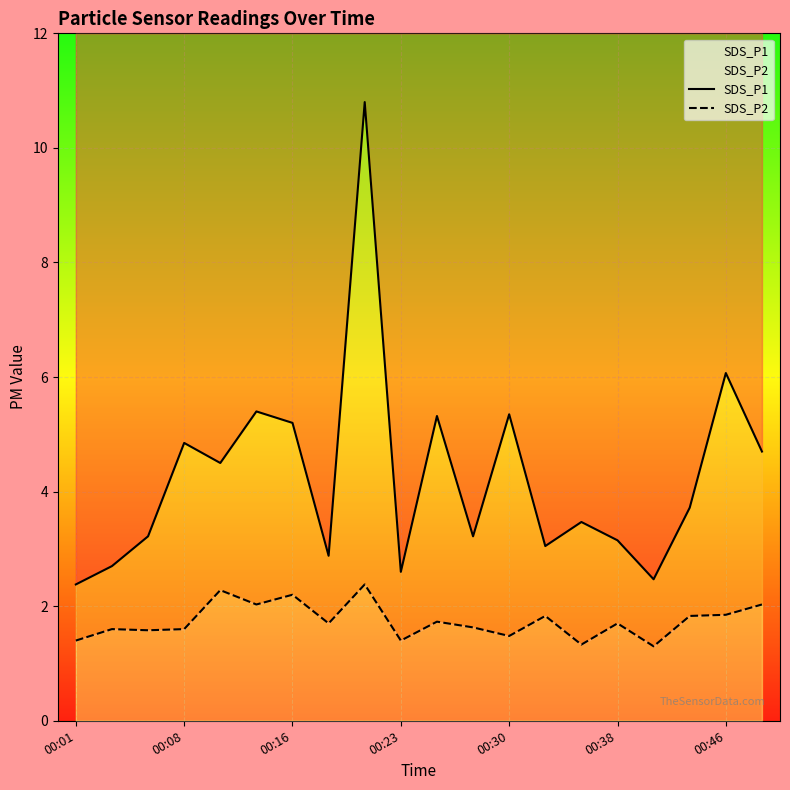

What position from the right is 19?

1